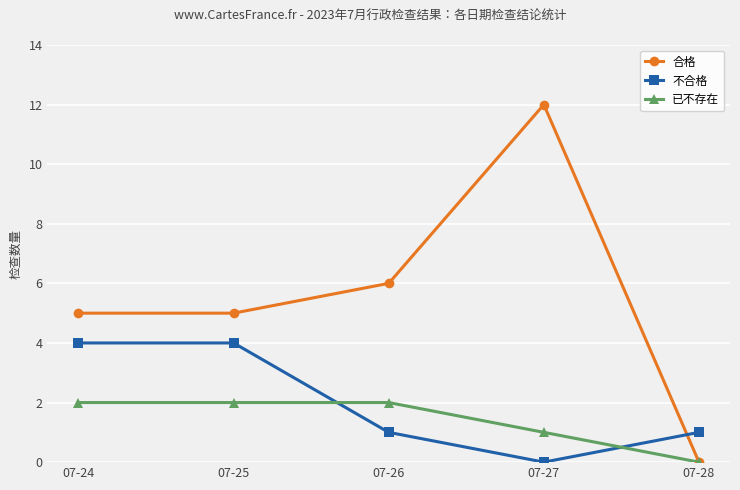

At which category is the sum across all series the highest?

07-27